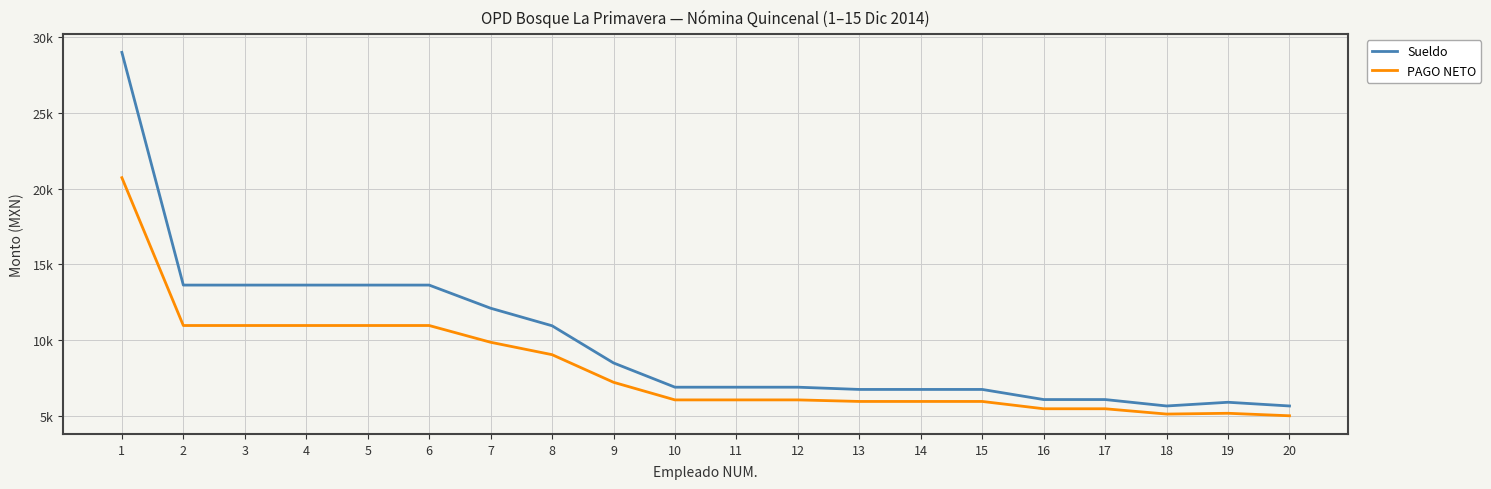

Is it true that Sueldo equals 8515.1 at 16?

False